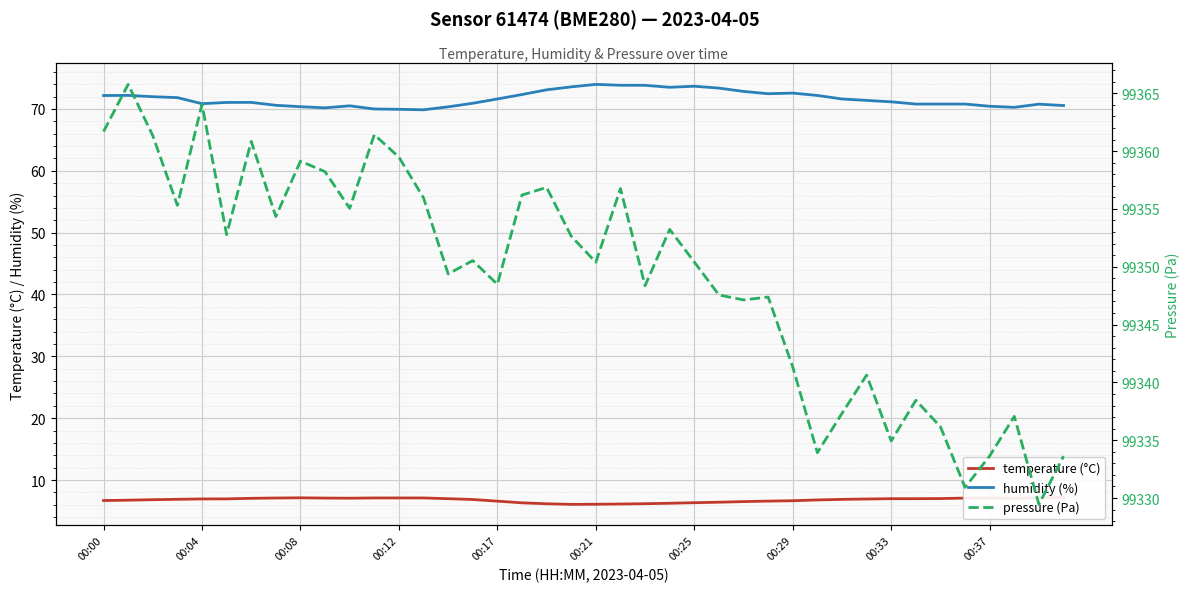

How many categories are shown in the chart?

40